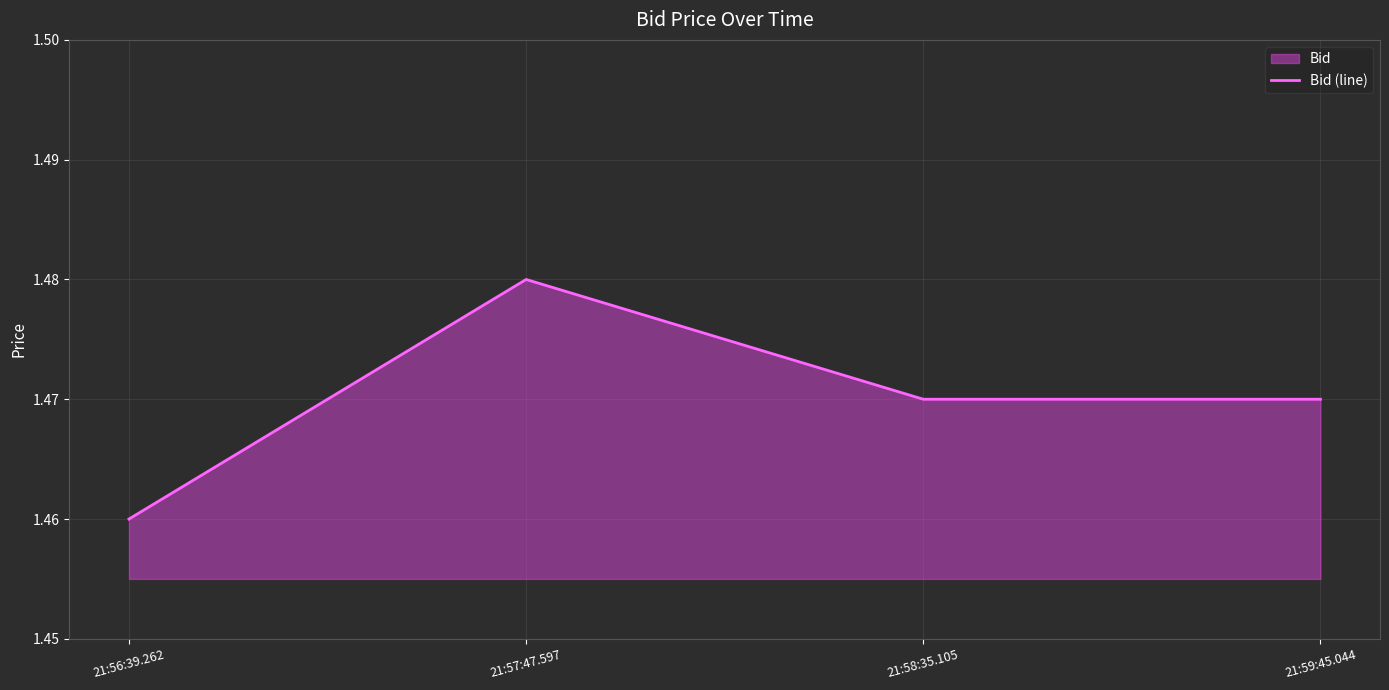

Between 21:57:47.597 and 21:56:39.262, which is larger?

21:57:47.597